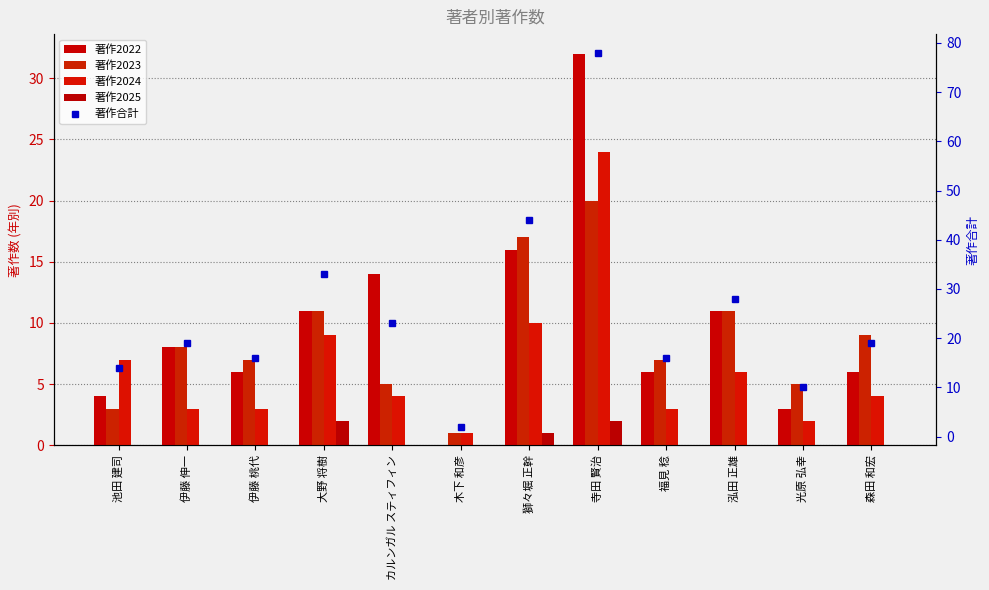

What is the approximate value of 著作2024 at 獅々堀 正幹?

10